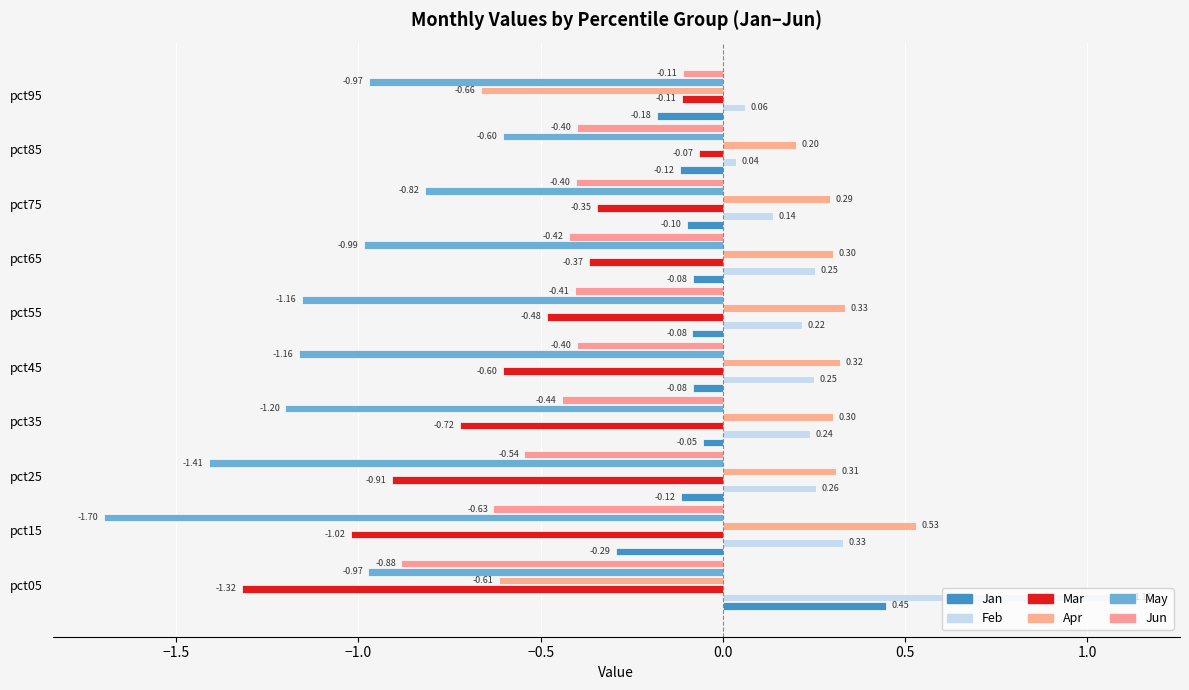

Which category has the highest value in the Mar series?

pct85